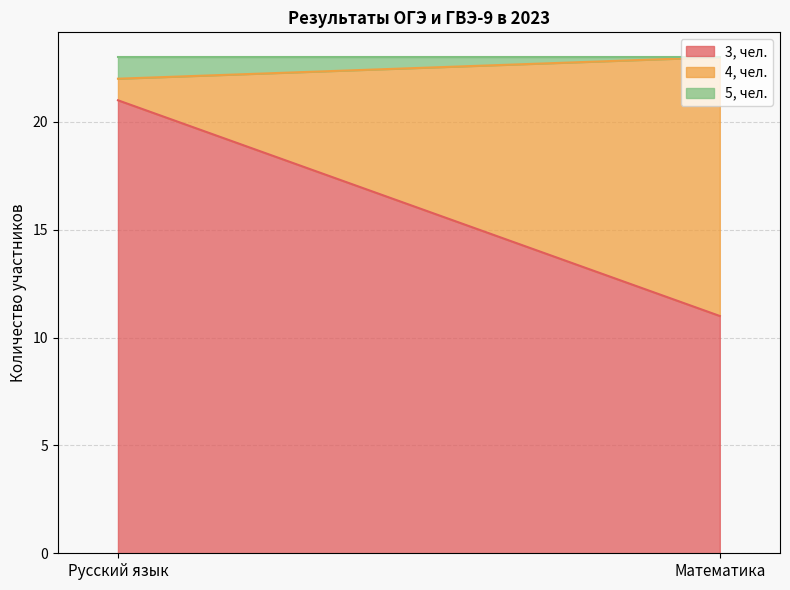

Which category has the lowest value across all series?

Математика